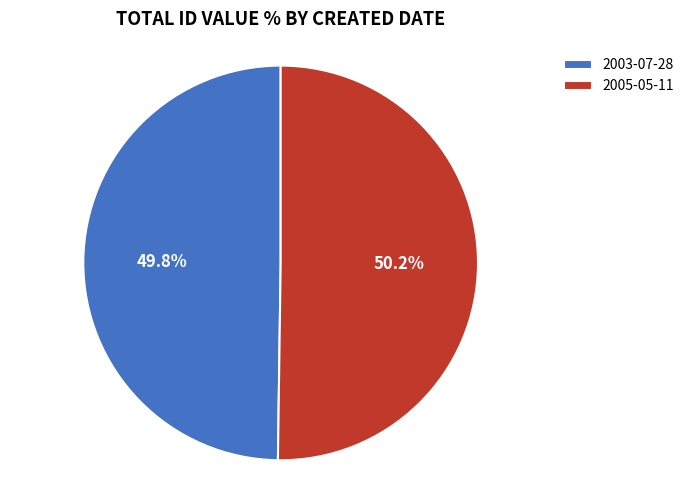

The 2003-07-28 slice represents 64% of the pie. True or false?

False